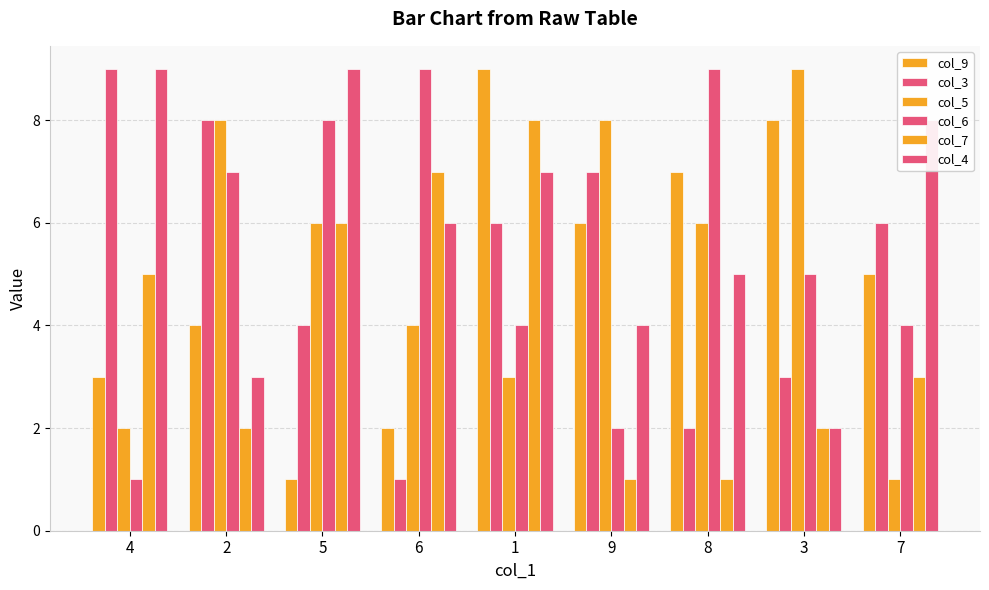

Count the col_4 values in the range 4 to 8.

5